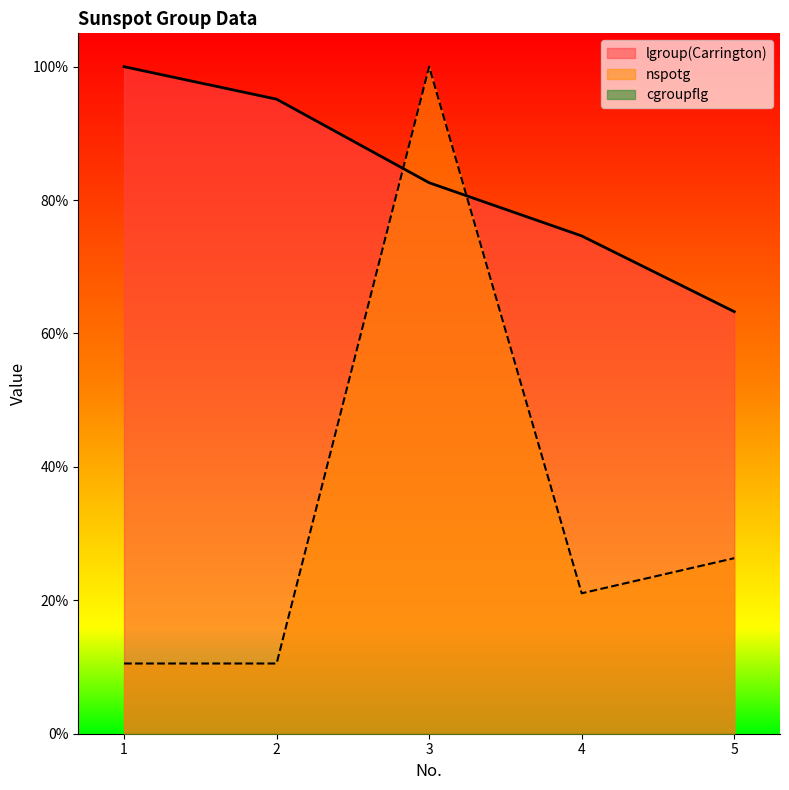

Is the value of lgroup(Carrington) at 4 greater than the value of nspotg at 2?

Yes